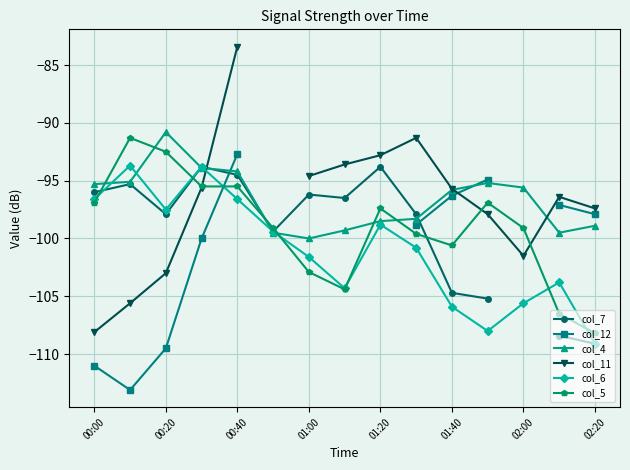

Where is col_6 nearest to the value -101?

9